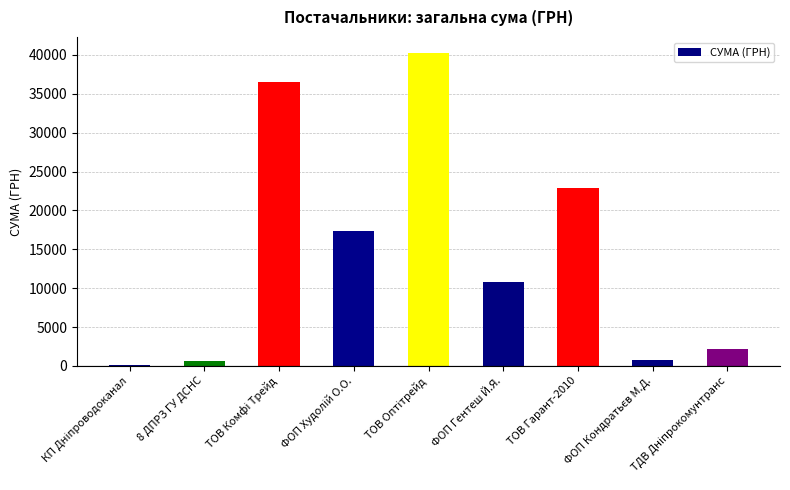

What is the difference between the maximum and minimum values?

40153.0